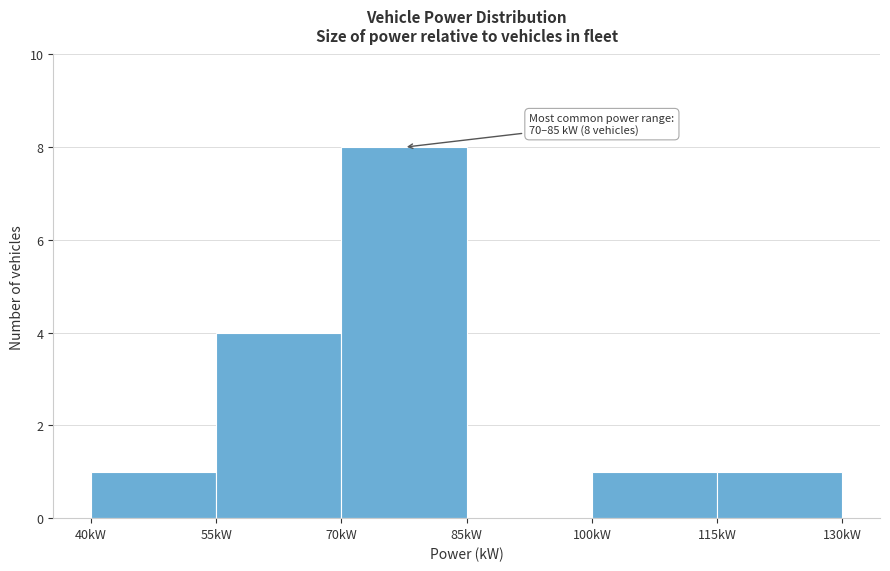

Which range on the x-axis has the tallest bar?

70 to 85